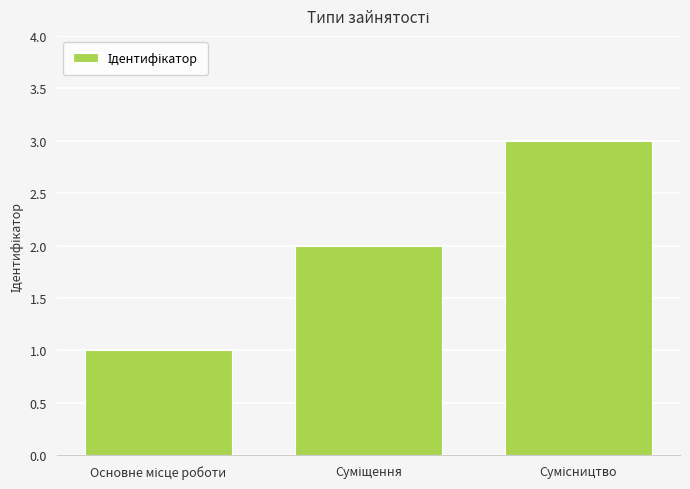

What is the greatest value displayed?

3